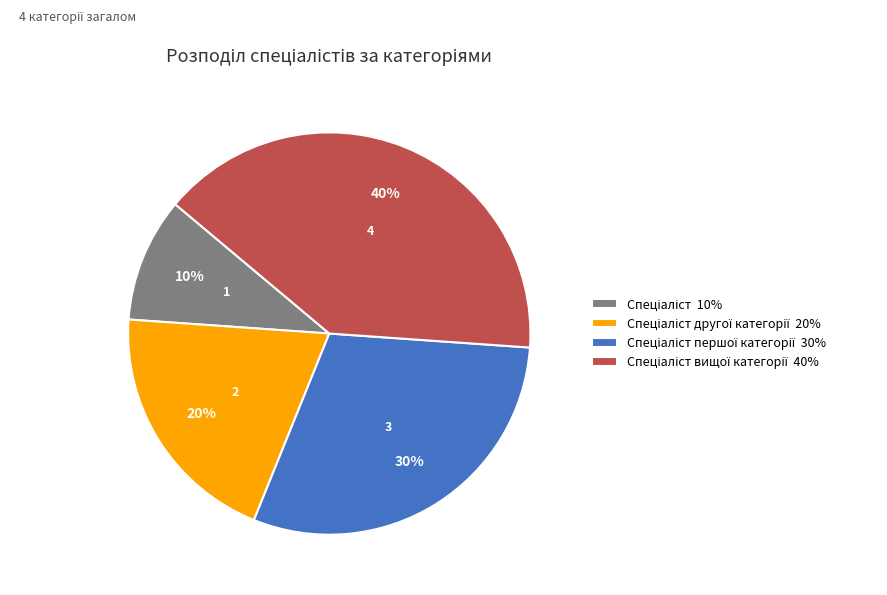

How many slices are in this pie chart?

4